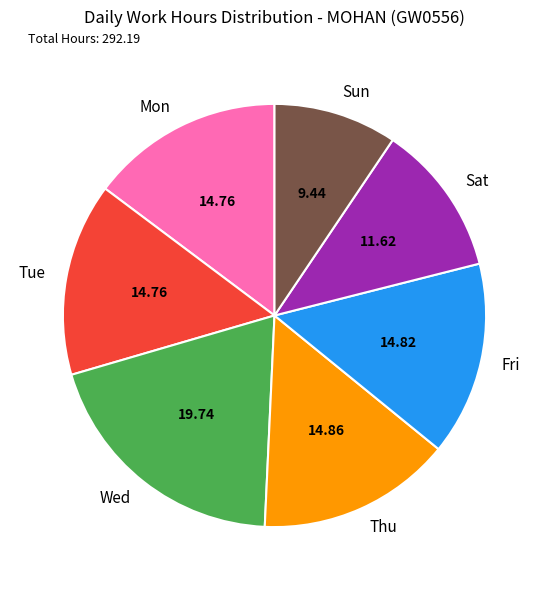

Between Fri and Sat, which is larger?

Fri